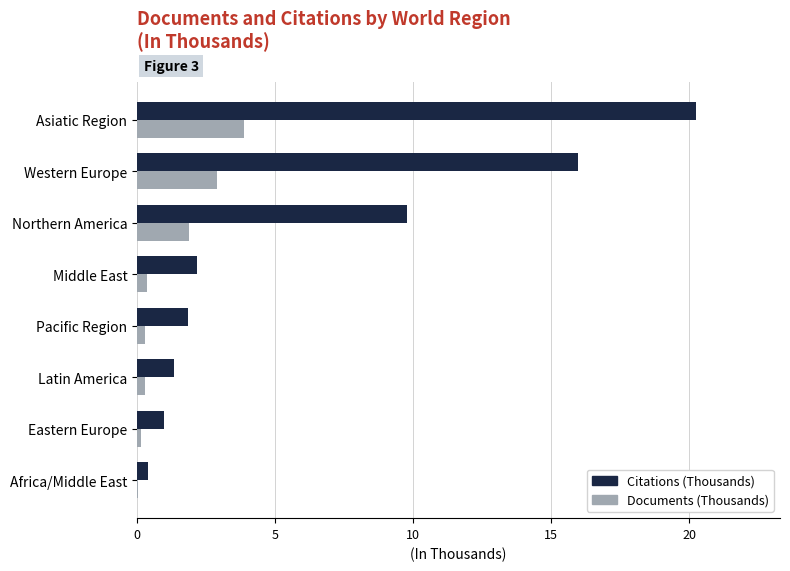

What is the highest value of the Documents (Thousands) series?

3.9